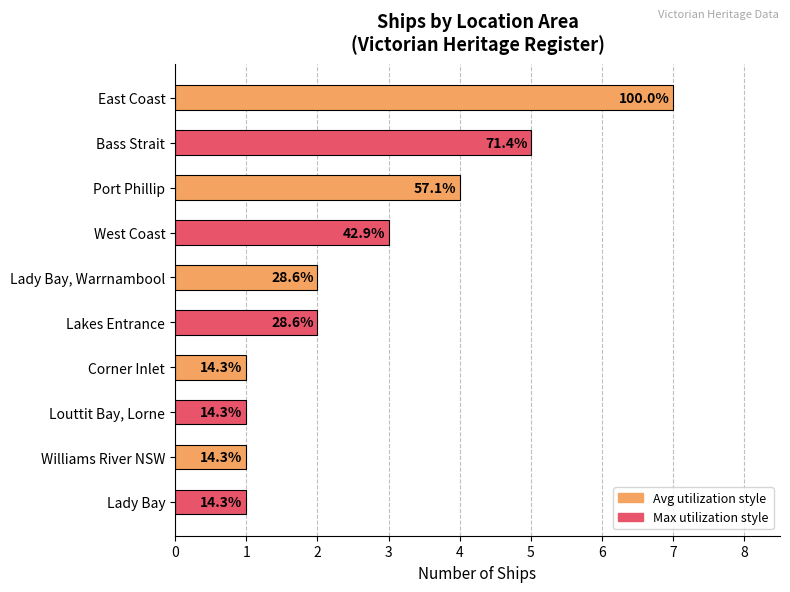

List the labels in order of value, smallest first.

Corner Inlet, Louttit Bay, Lorne, Williams River NSW, Lady Bay, Lady Bay, Warrnambool, Lakes Entrance, West Coast, Port Phillip, Bass Strait, East Coast